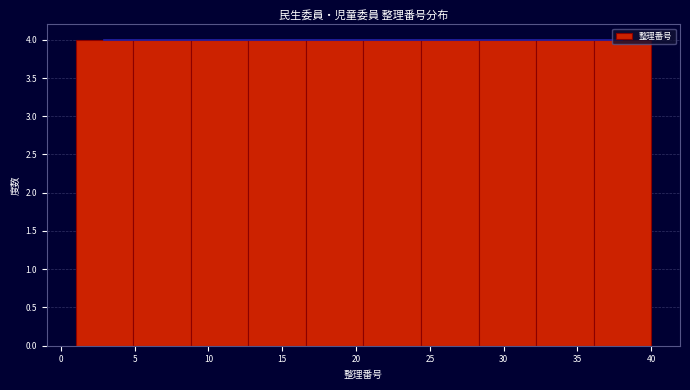

Reading left to right, transcribe this chart: for each bar, give the range it covers on the x-axis and its height. Neither the bar edges nor the heights are printed on the chart, so give them approximately, as read against the axes.

1.0 to 4.9: 4
4.9 to 8.8: 4
8.8 to 12.7: 4
12.7 to 16.6: 4
16.6 to 20.5: 4
20.5 to 24.4: 4
24.4 to 28.3: 4
28.3 to 32.2: 4
32.2 to 36.1: 4
36.1 to 40.0: 4